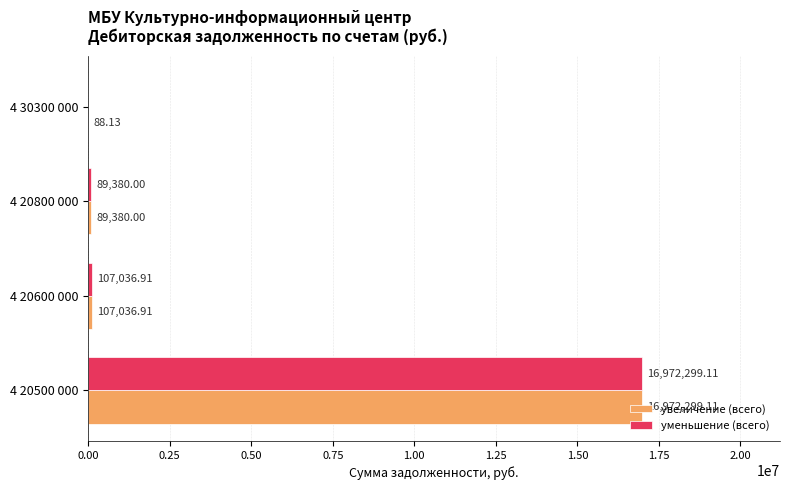

What is the sum of the увеличение (всего) values at 4 20600 000 and 4 30300 000?

107125.0